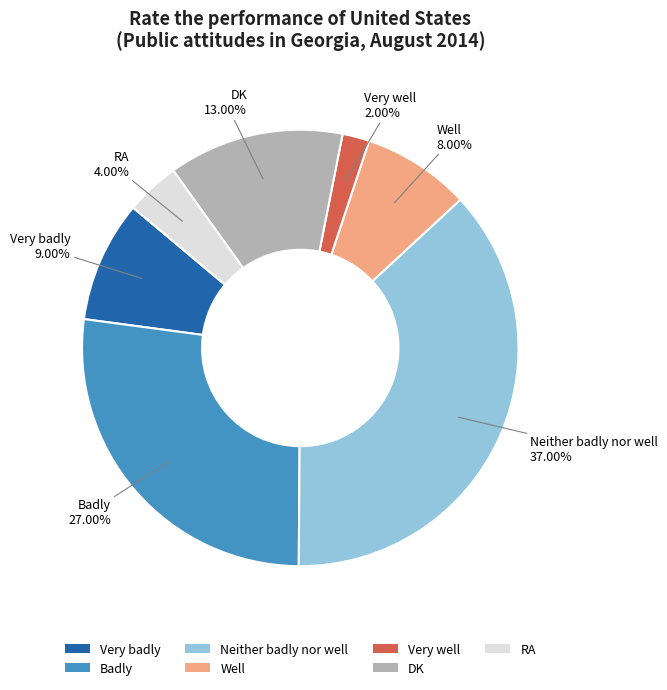

Rank the categories by value from lowest to highest.

Very well, RA, Well, Very badly, DK, Badly, Neither badly nor well